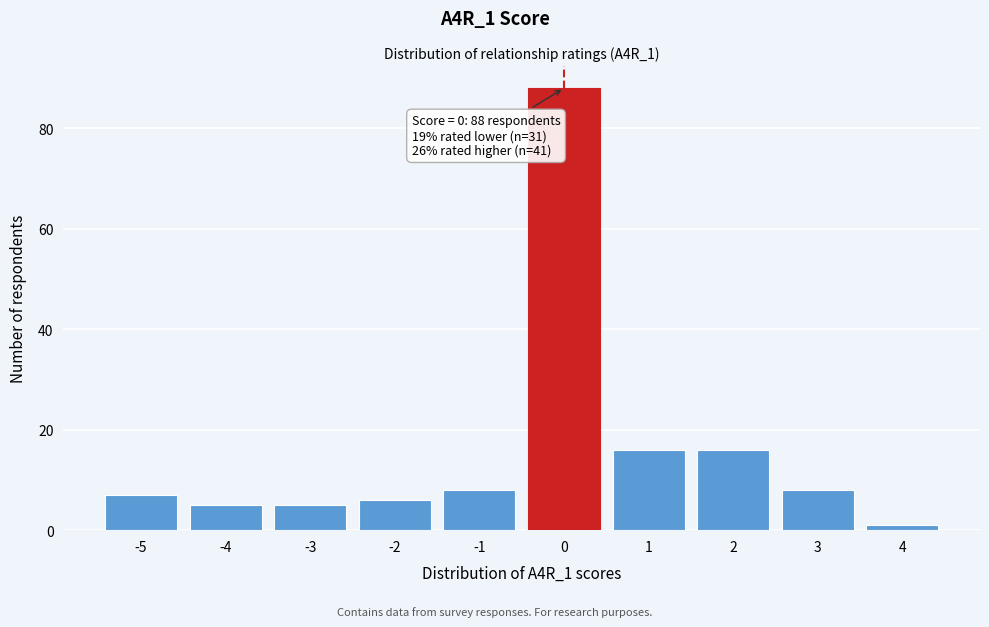

Reading left to right, transcribe all the data shown in this chart.

7	5	5	6	8	88	16	16	8	1